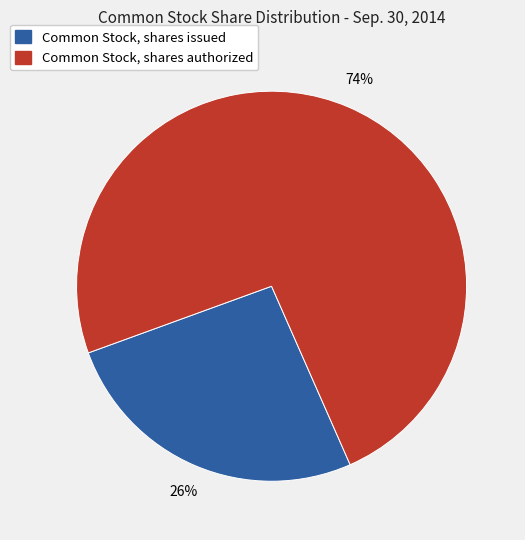

True or false: Common Stock, shares issued accounts for 26% of the total.

True